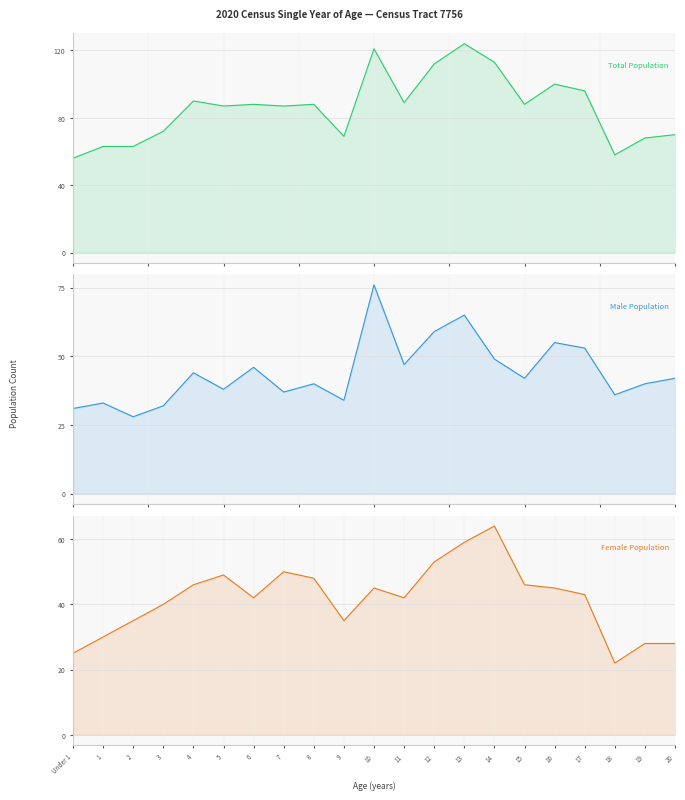

What is the value of the Female Population point at the 20th from the left?

28